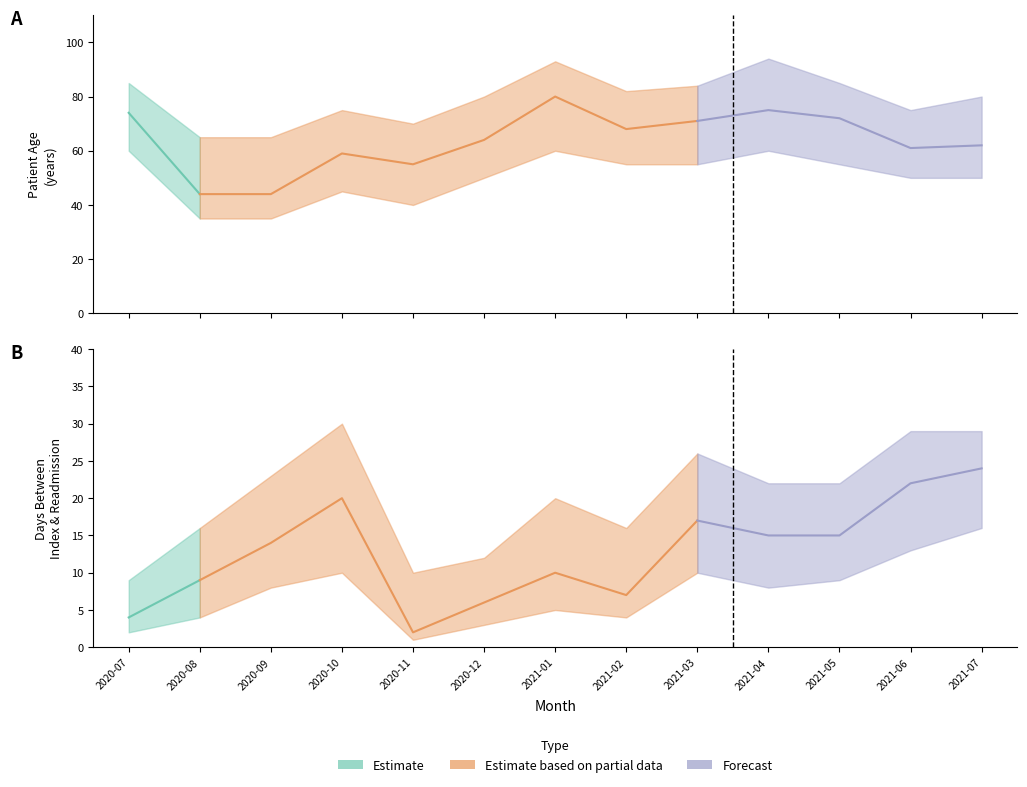

Count the number of categories in the chart.

13